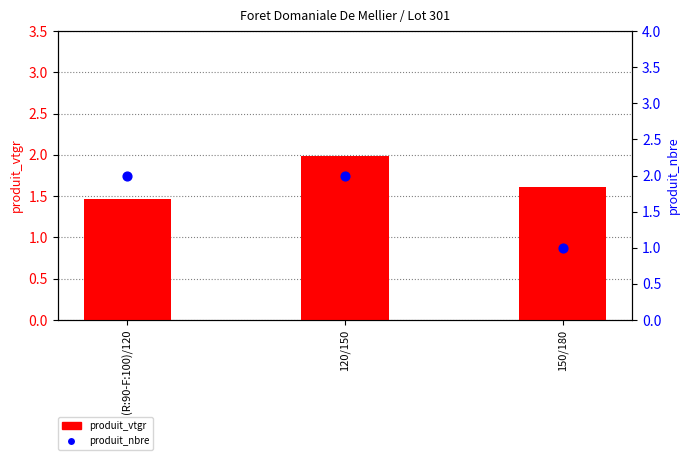

Which series reaches the maximum Y coordinate?

produit_nbre